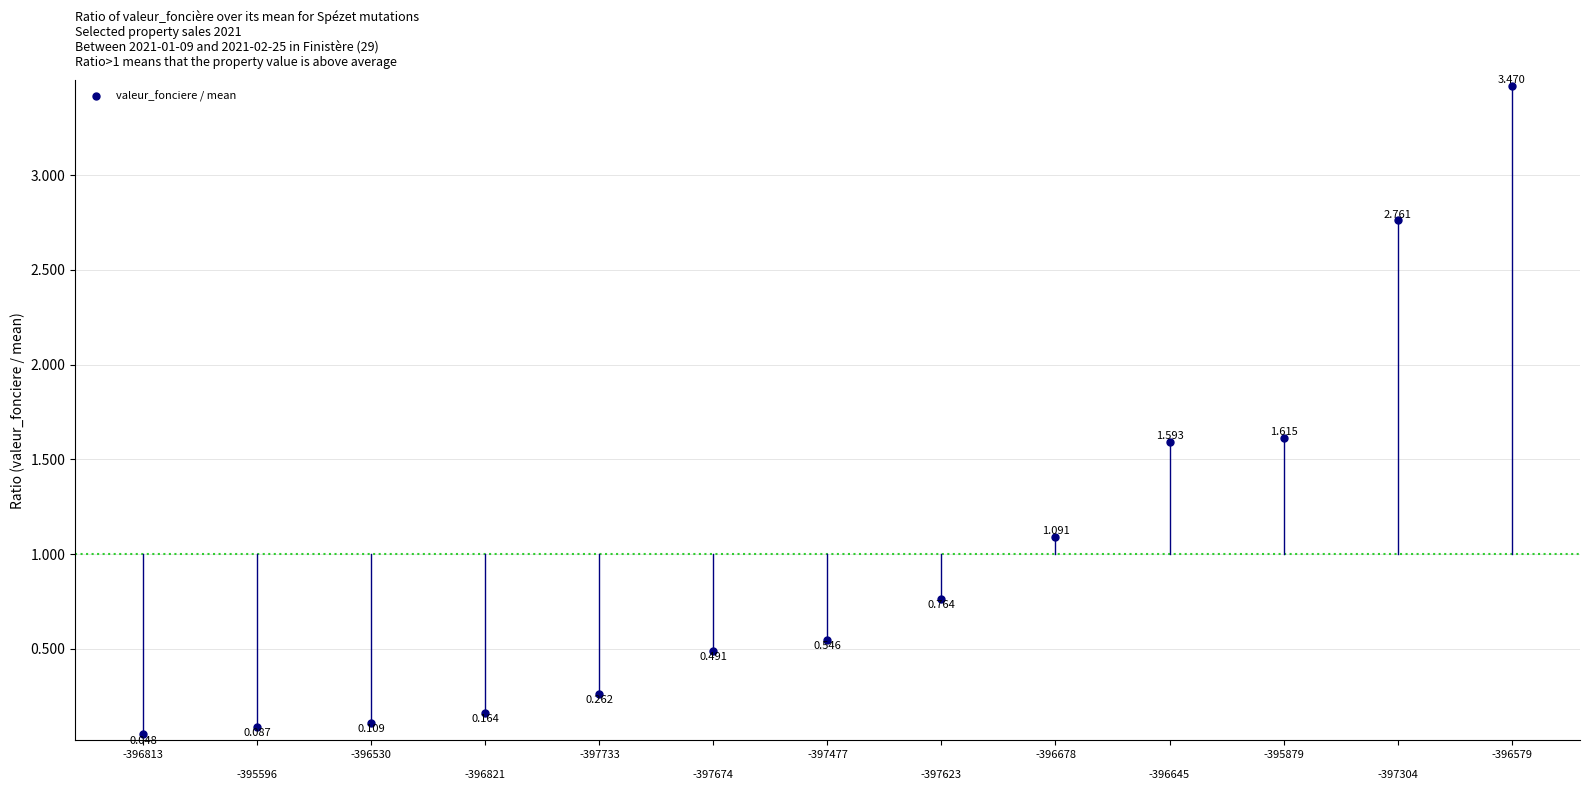

Count the number of points in this scatter plot.

13